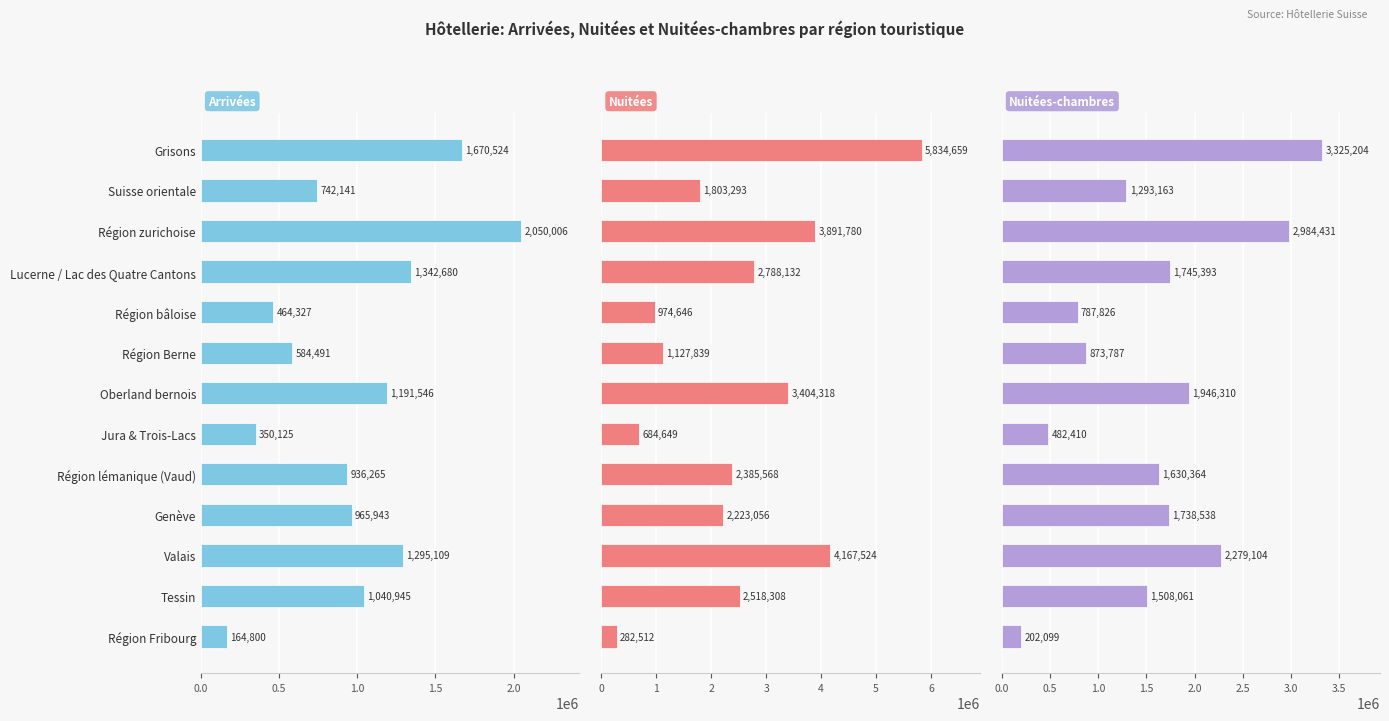

Which series changed the most between Grisons and Région Fribourg?

Nuitées